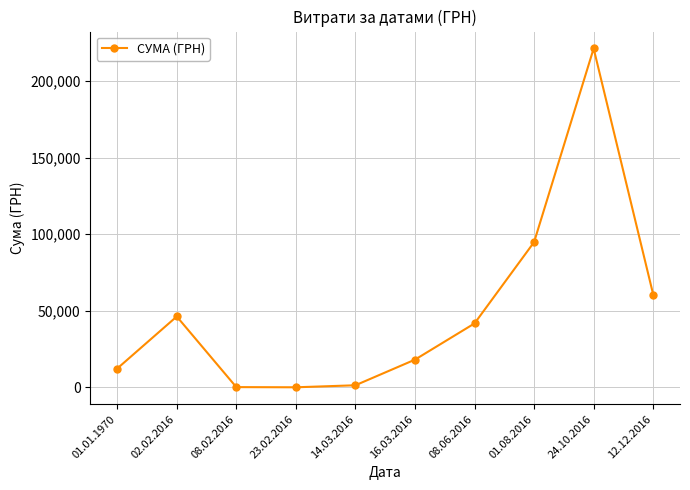

Where is the first local maximum?

02.02.2016